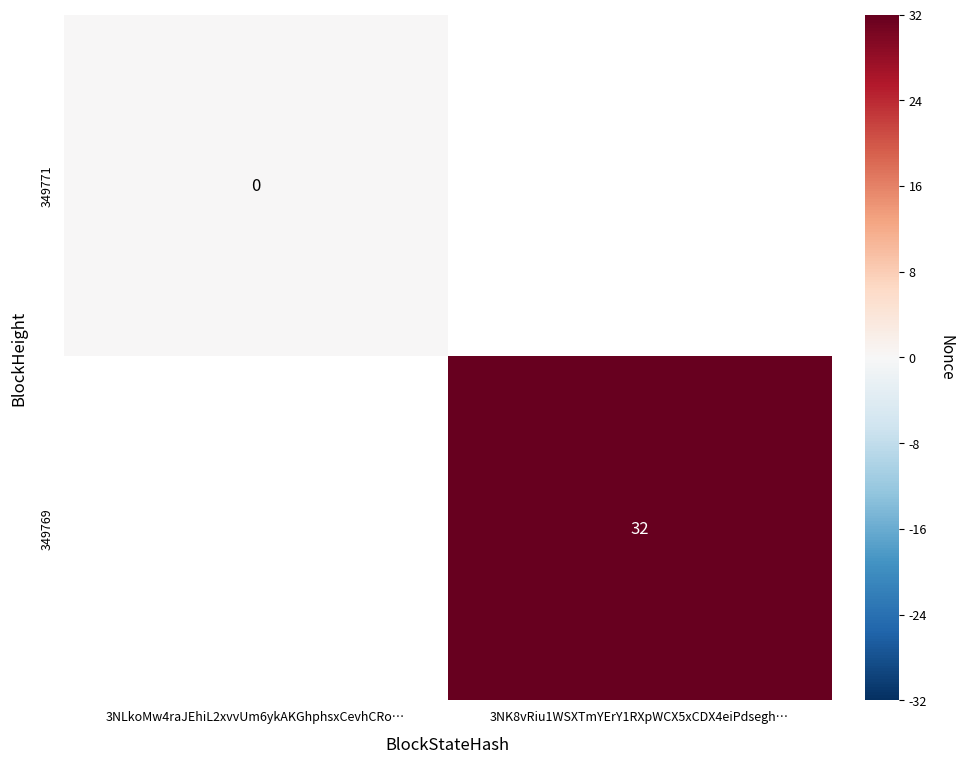

What is the greatest value displayed?

32.0